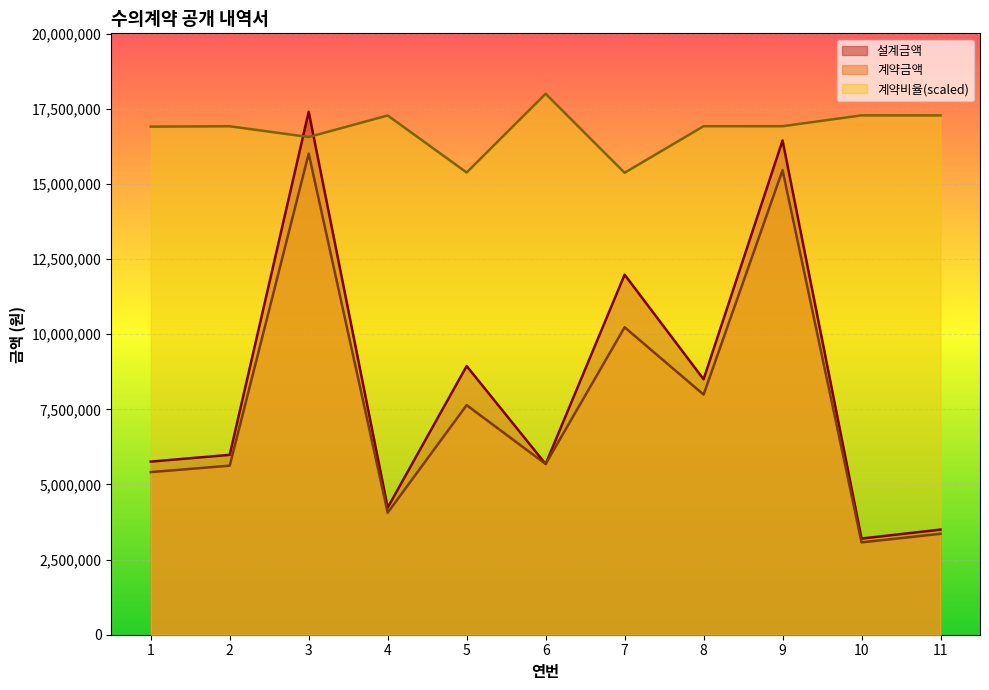

What is the minimum value for 설계금액?

3200000.0